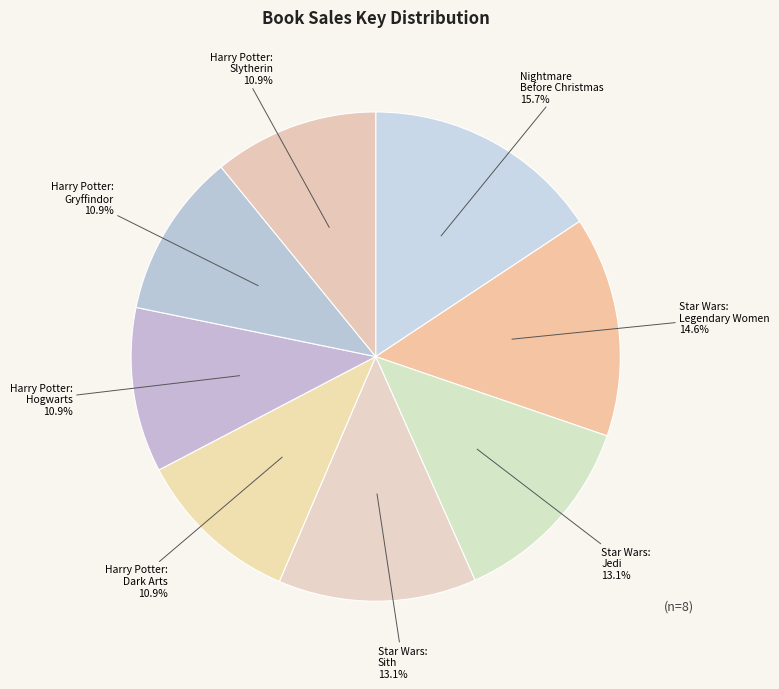

Which slice is the largest?

Nightmare Before Christmas